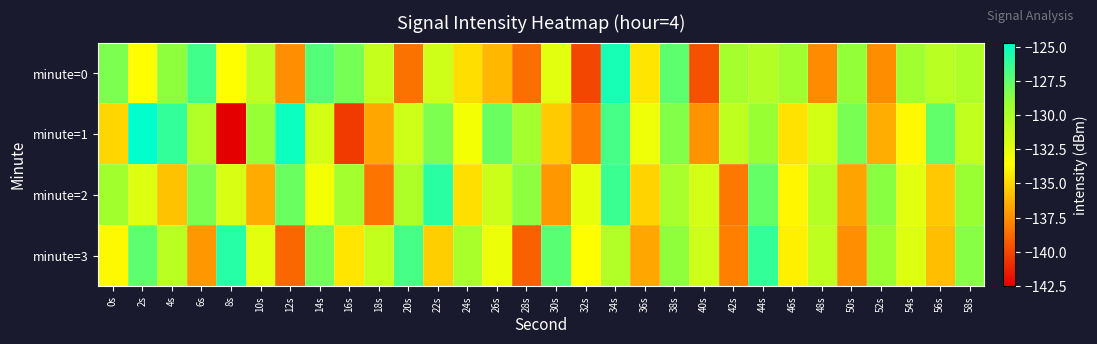

Which label corresponds to the smallest value in the chart?

8s